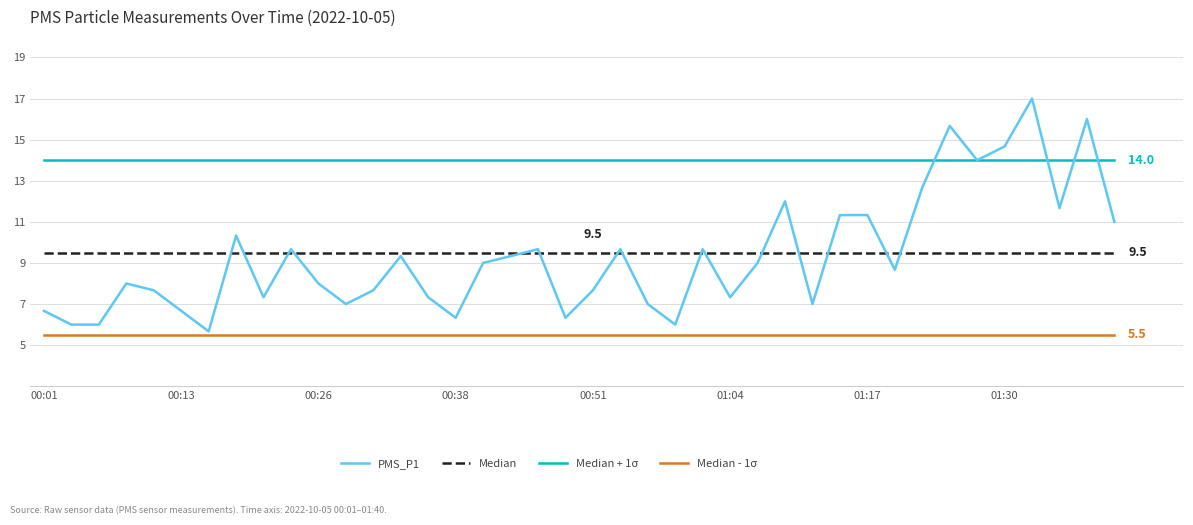

Which series has the largest total across all categories?

Median + 1σ